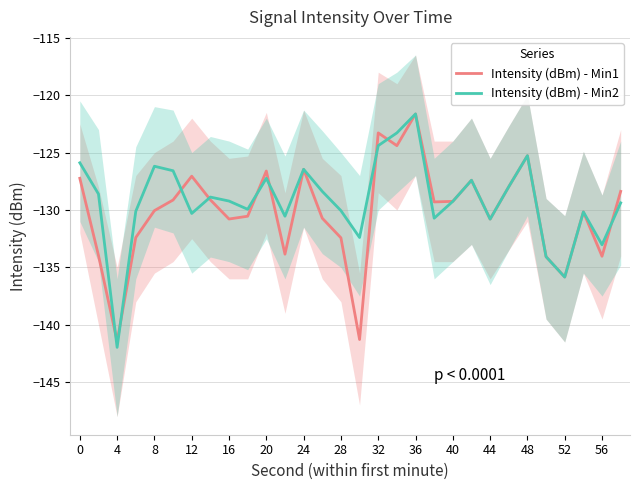

True or false: Intensity (dBm) - Min1 has a value of -224.2 at 44.

False